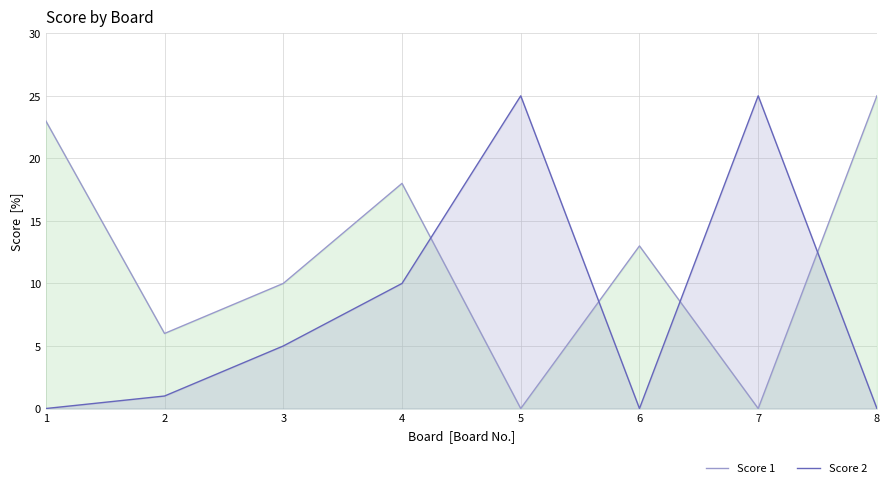

Which series changed the most between 2 and 7?

Score 2